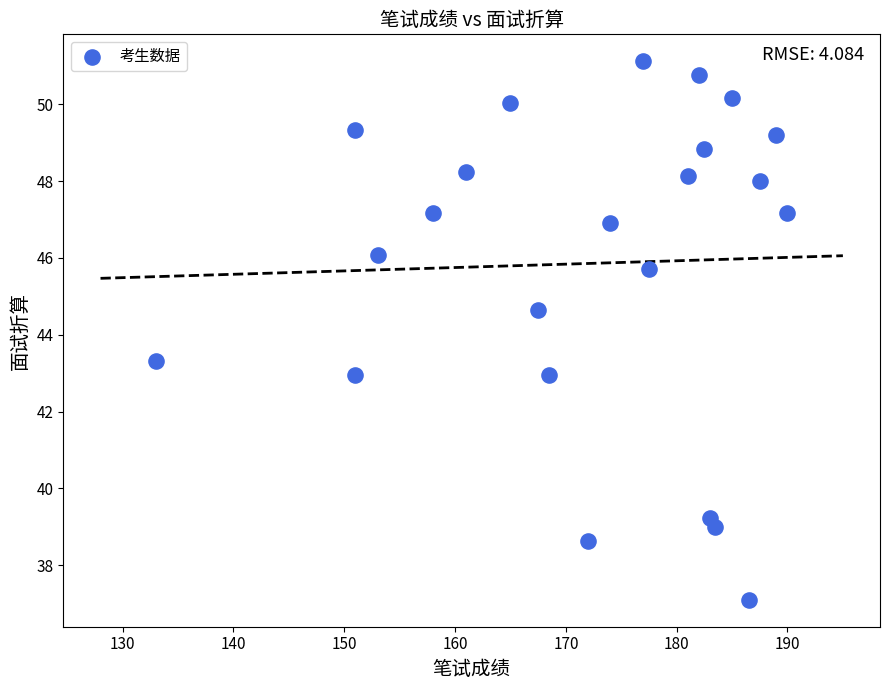

What is the range of Y values (max minus min)?

14.0